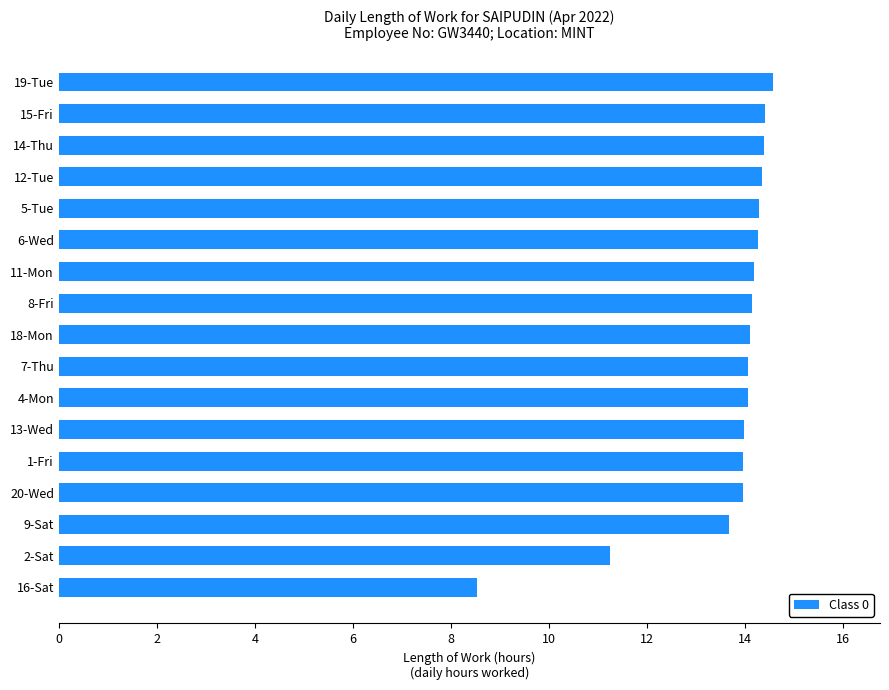

What is the minimum value shown in the chart?

8.5